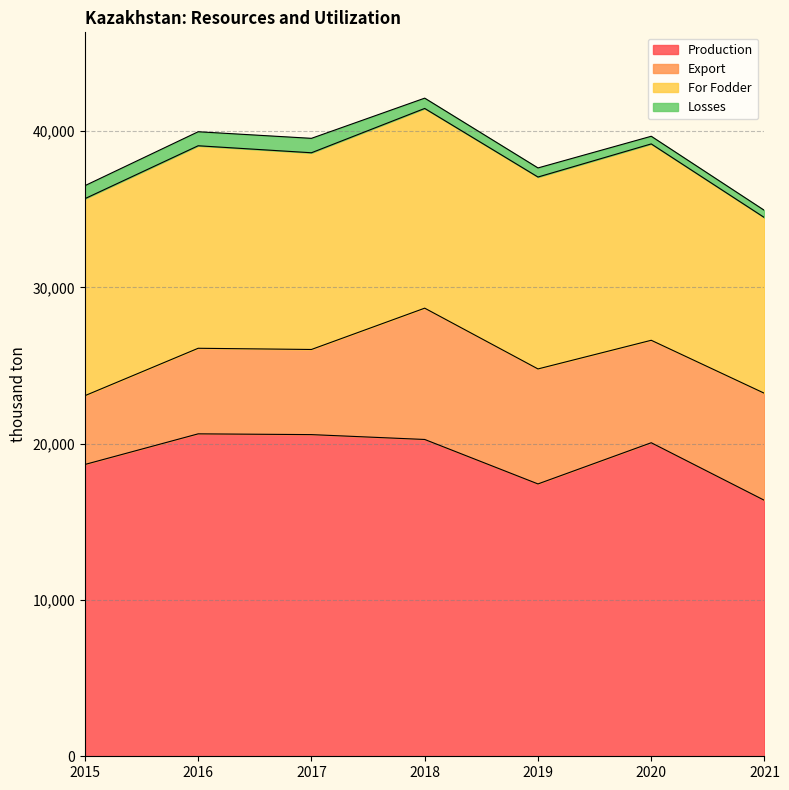

The Export series shows 9844 at 2020. True or false?

False